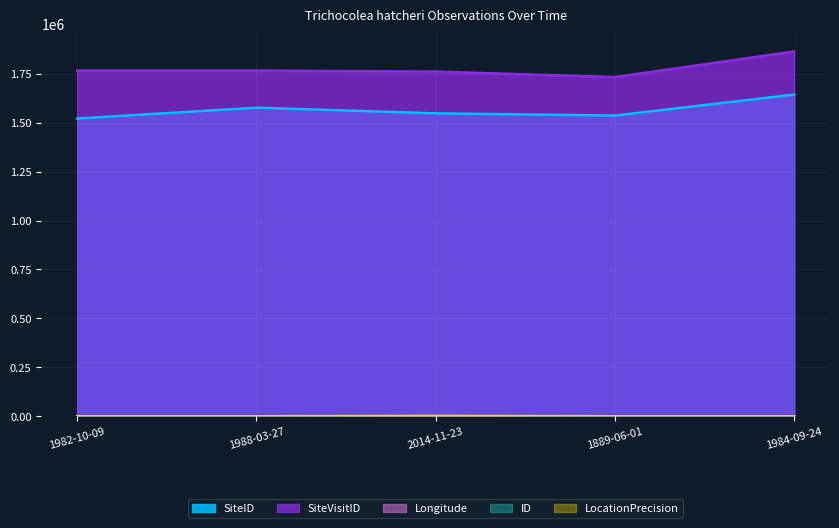

What is the maximum value shown in the chart?

1863536.0